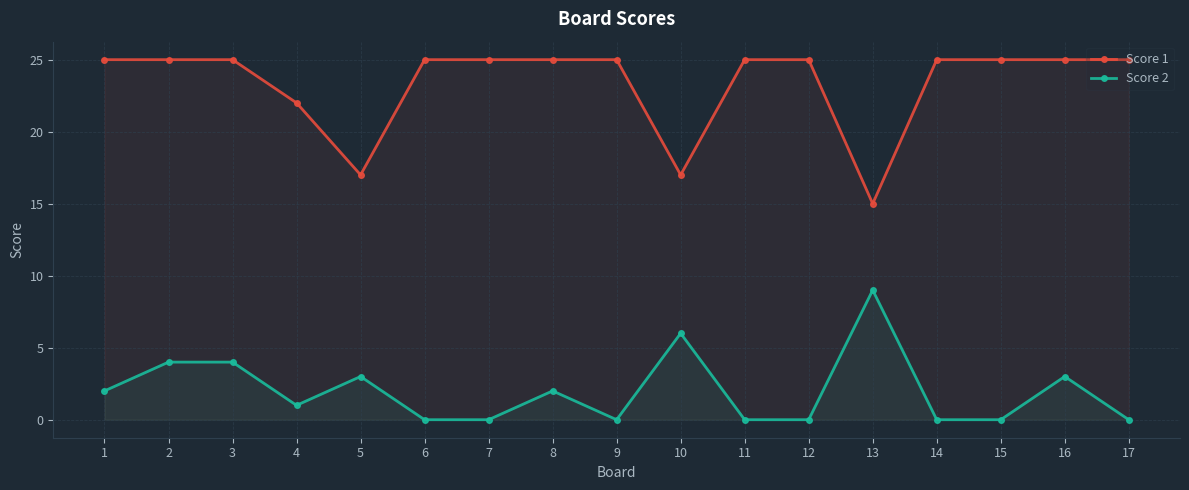

Rank the series at 7 from lowest to highest value.

Score 2, Score 1